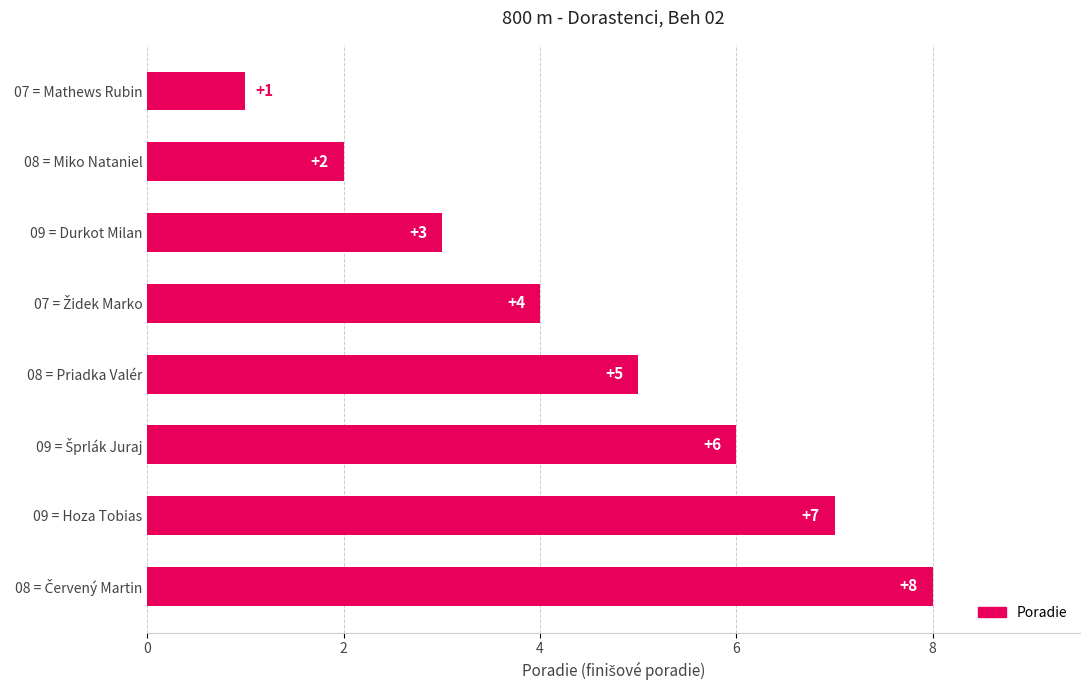

True or false: the data shows 1 at 07 = Mathews Rubin.

True